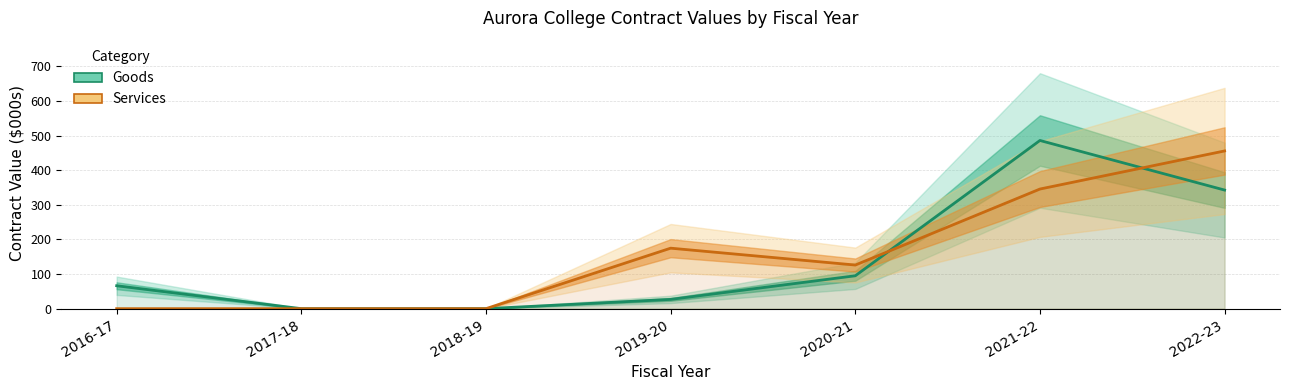

Rank the series at 2021-22 from highest to lowest value.

Goods, Services